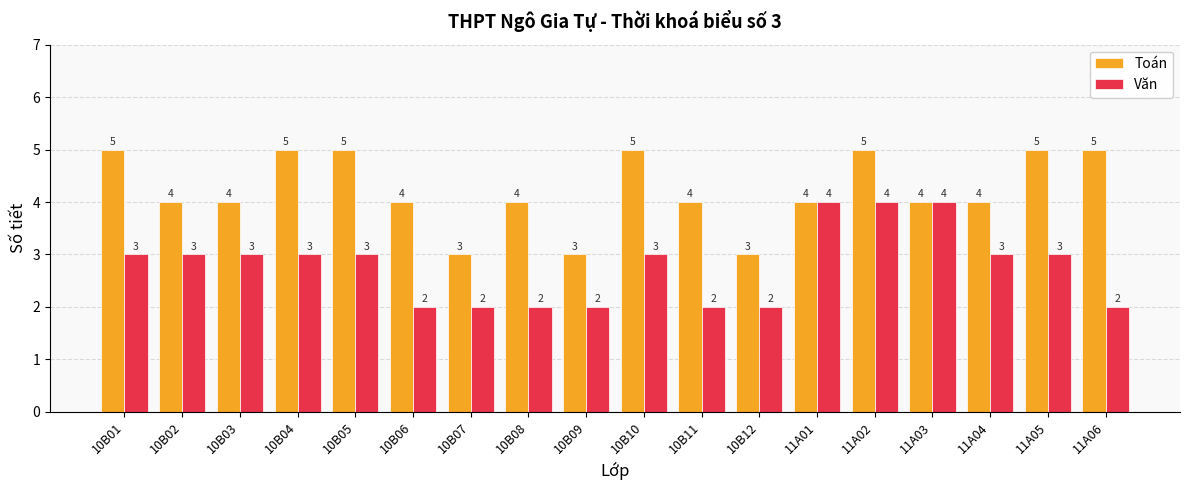

At 10B12, list the series in order from smallest to largest.

Văn, Toán